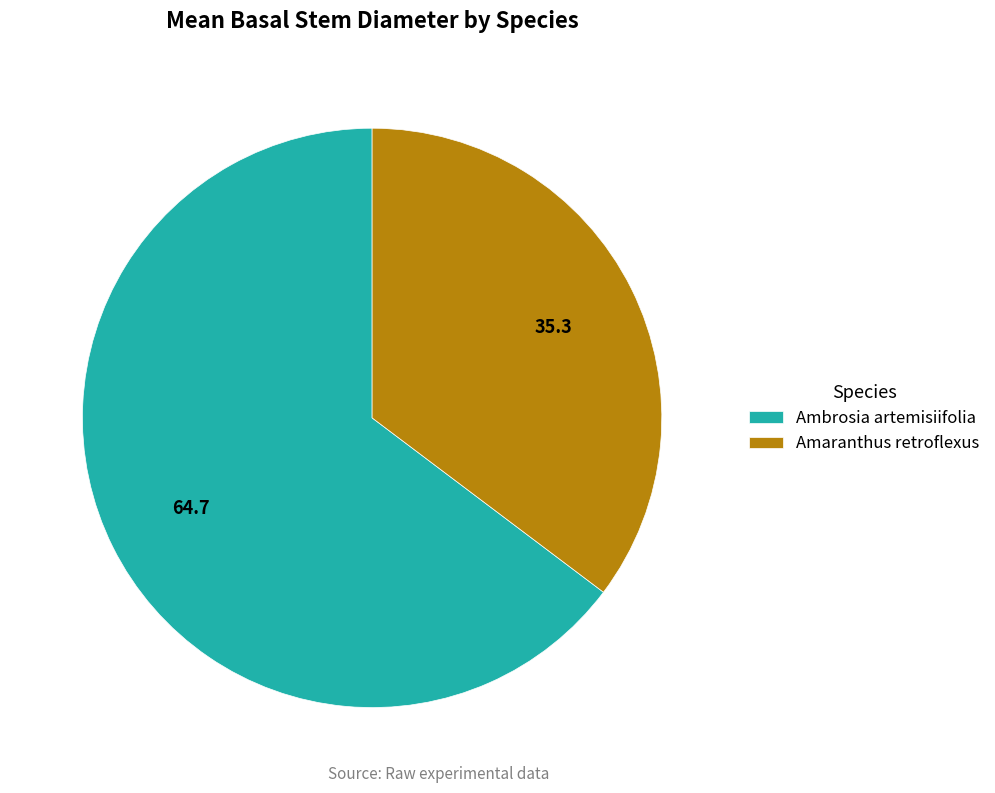

Between Amaranthus retroflexus and Ambrosia artemisiifolia, which is larger?

Ambrosia artemisiifolia